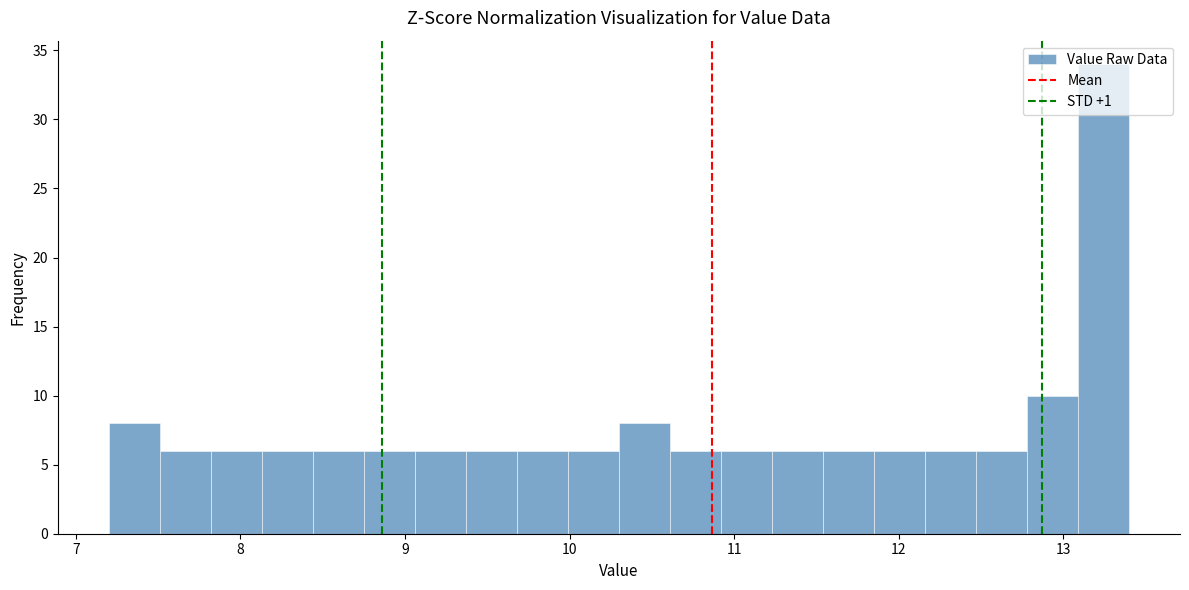

Around what value on the x-axis is the tallest bar? Give the approximate position of its centre, as read against the axis.

13.2